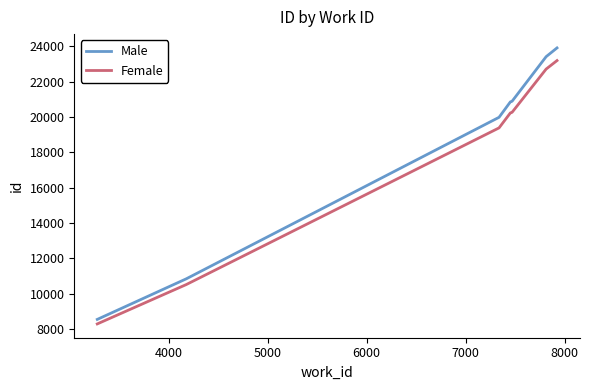

What is the difference between the maximum and minimum values in the Male series?

15382.0